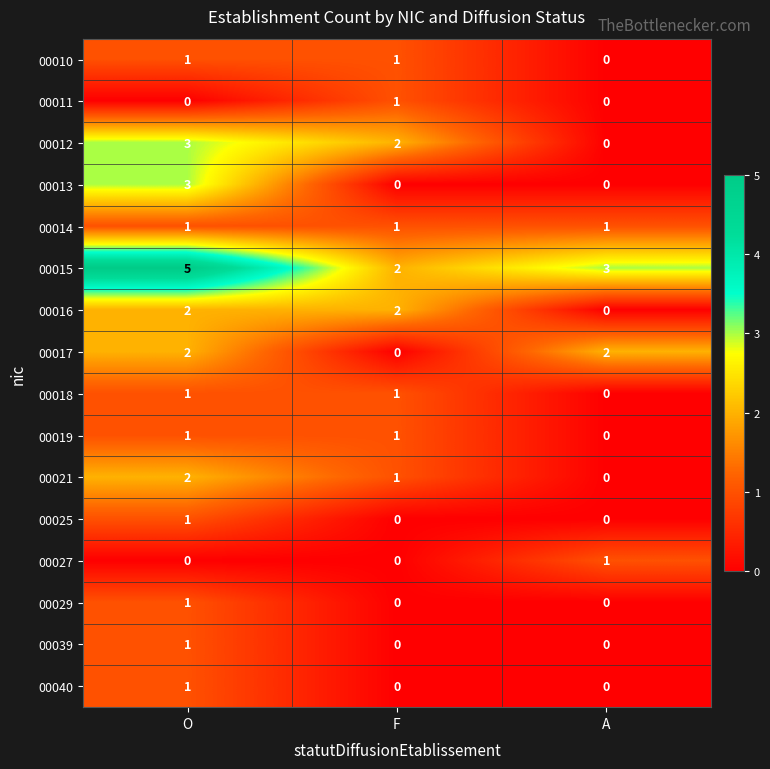

How many categories are shown in the chart?

3